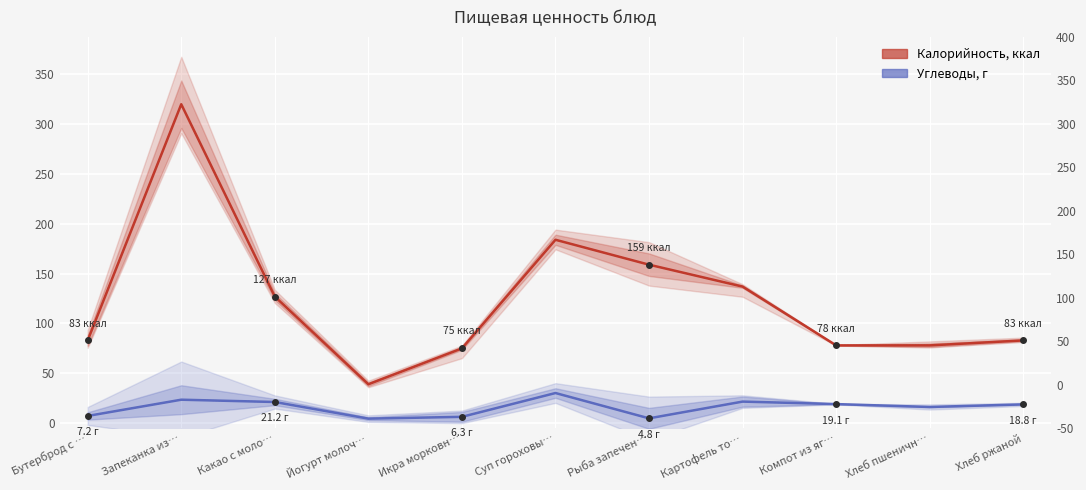

What are all the series names shown in the legend?

Калорийность, Углеводы